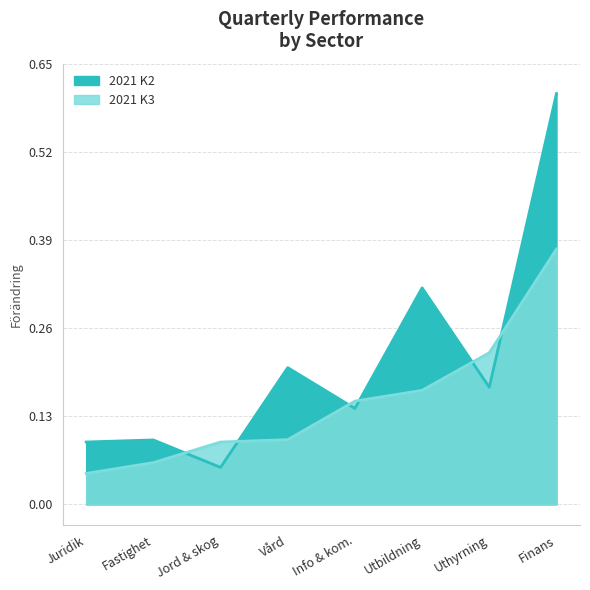

What are all the series names shown in the legend?

2021 K2, 2021 K3